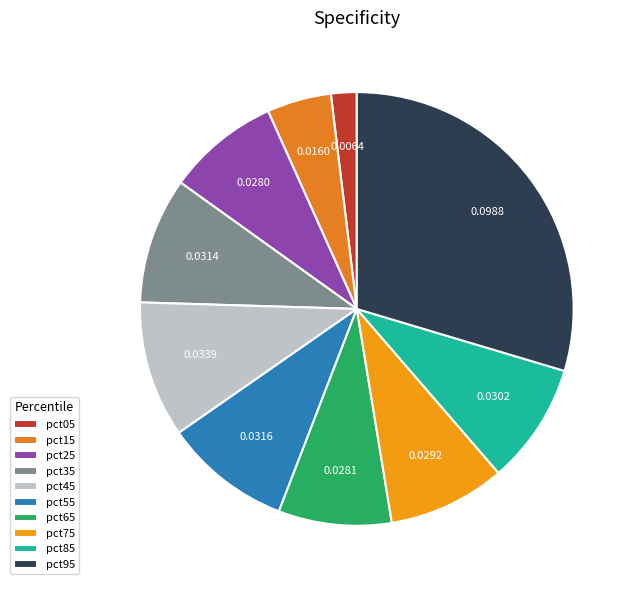

How many slices are in this pie chart?

10